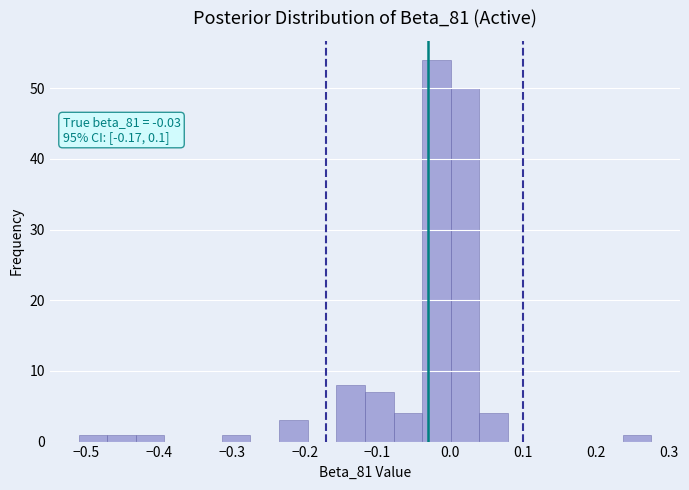

Read against the x-axis, roughly where is the centre of the tallest bar?

-0.02